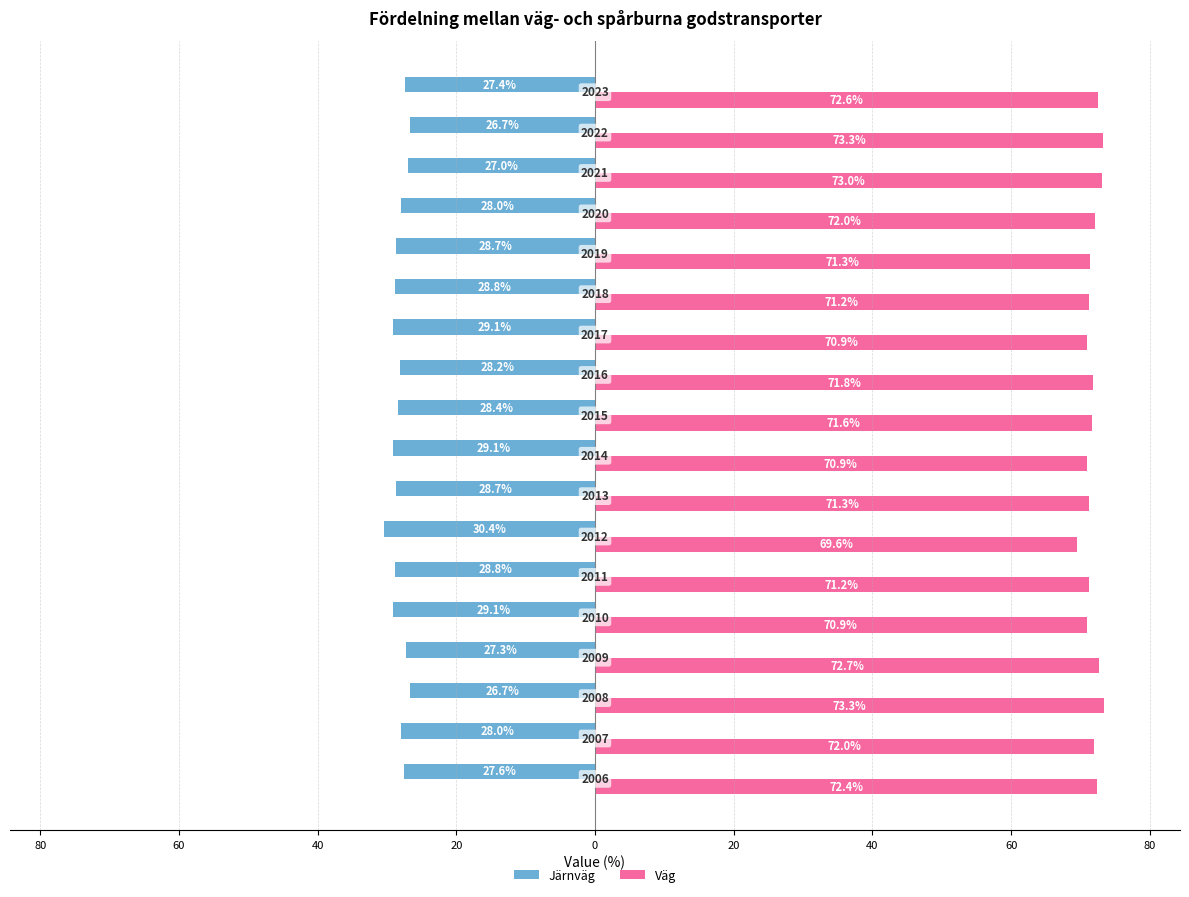

List the series in order of their overall mean, lowest first.

Järnväg, Väg